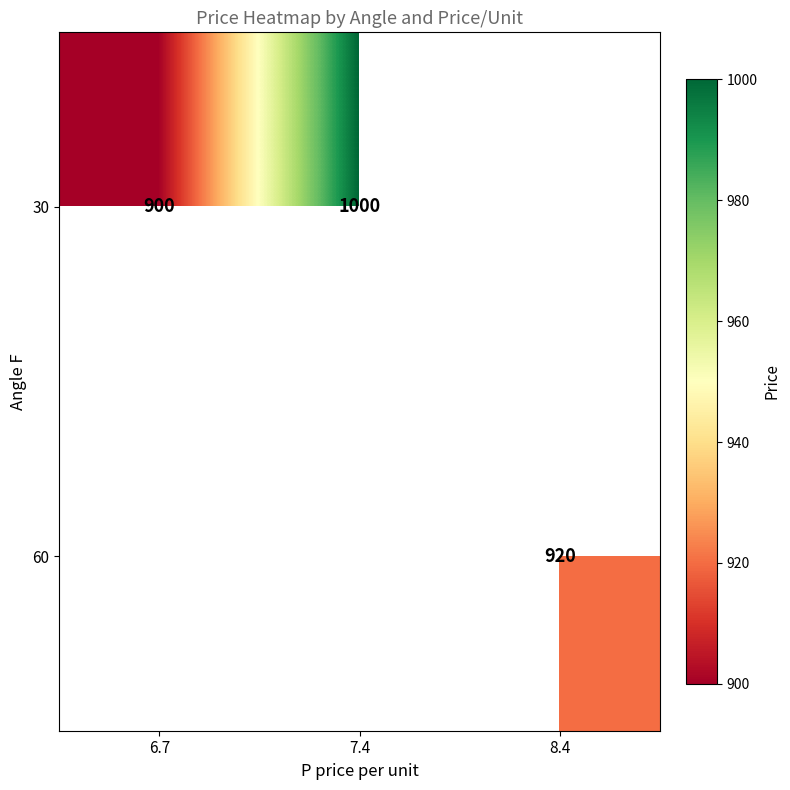

Which category has the lowest value across all series?

6.7